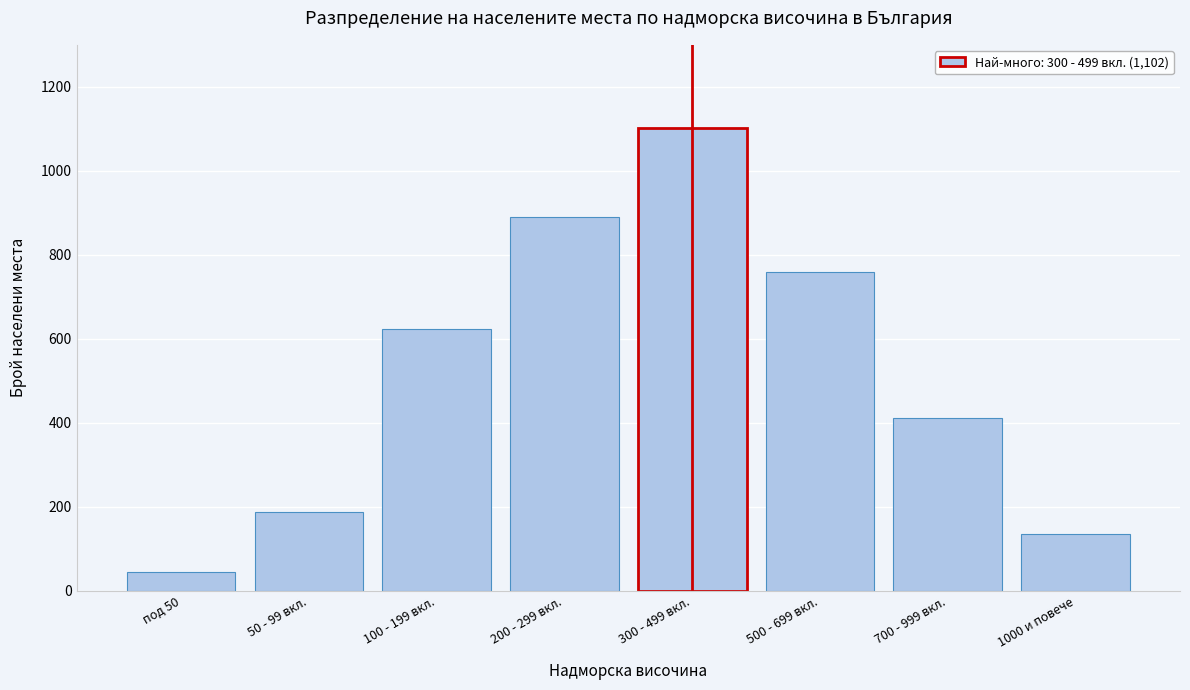

Reading left to right, list all the values displayed in this chart.

под 50=45	50 - 99 вкл.=187	100 - 199 вкл.=623	200 - 299 вкл.=891	300 - 499 вкл.=1102	500 - 699 вкл.=758	700 - 999 вкл.=412	1000 и повече=134